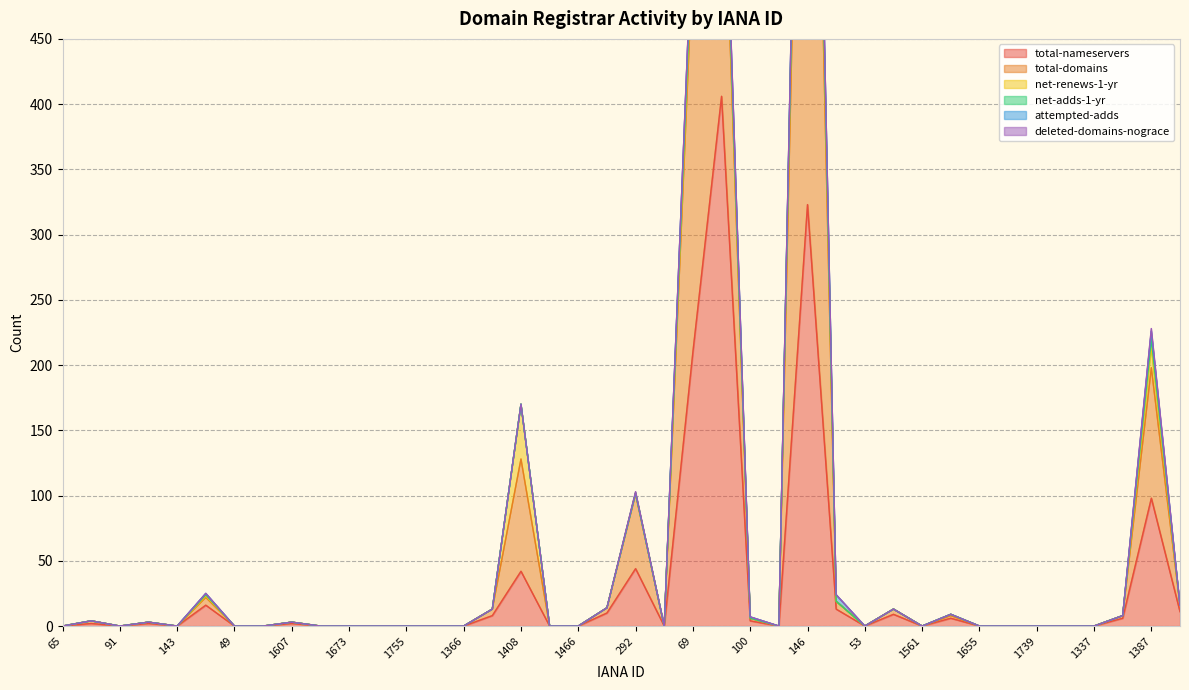

What is the maximum value for total-nameservers?

406